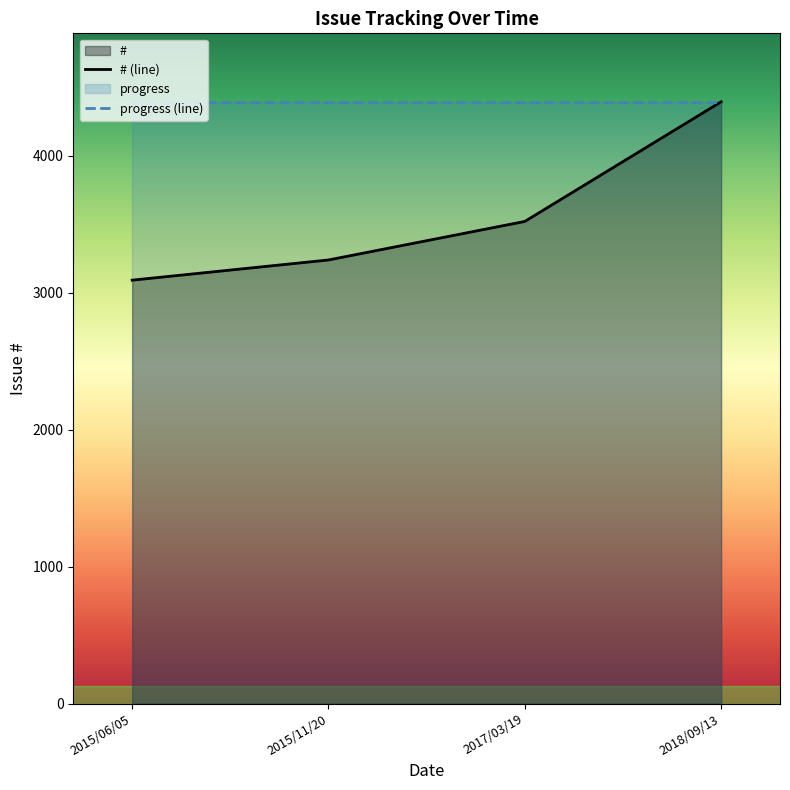

Which category has the highest value in the # series?

2018/09/13